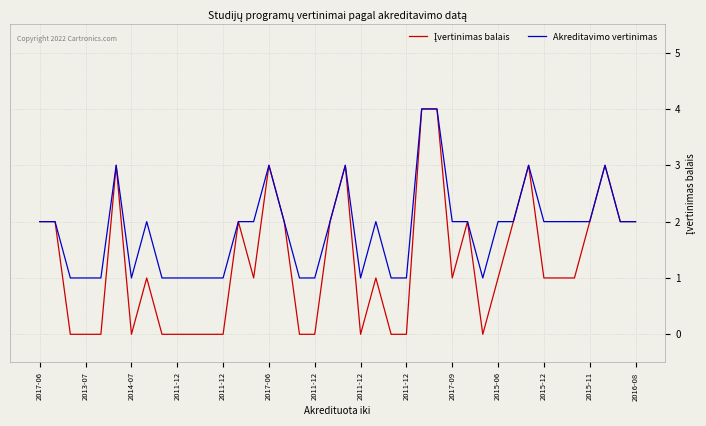

What is the maximum value for Akreditavimo vertinimas?

4